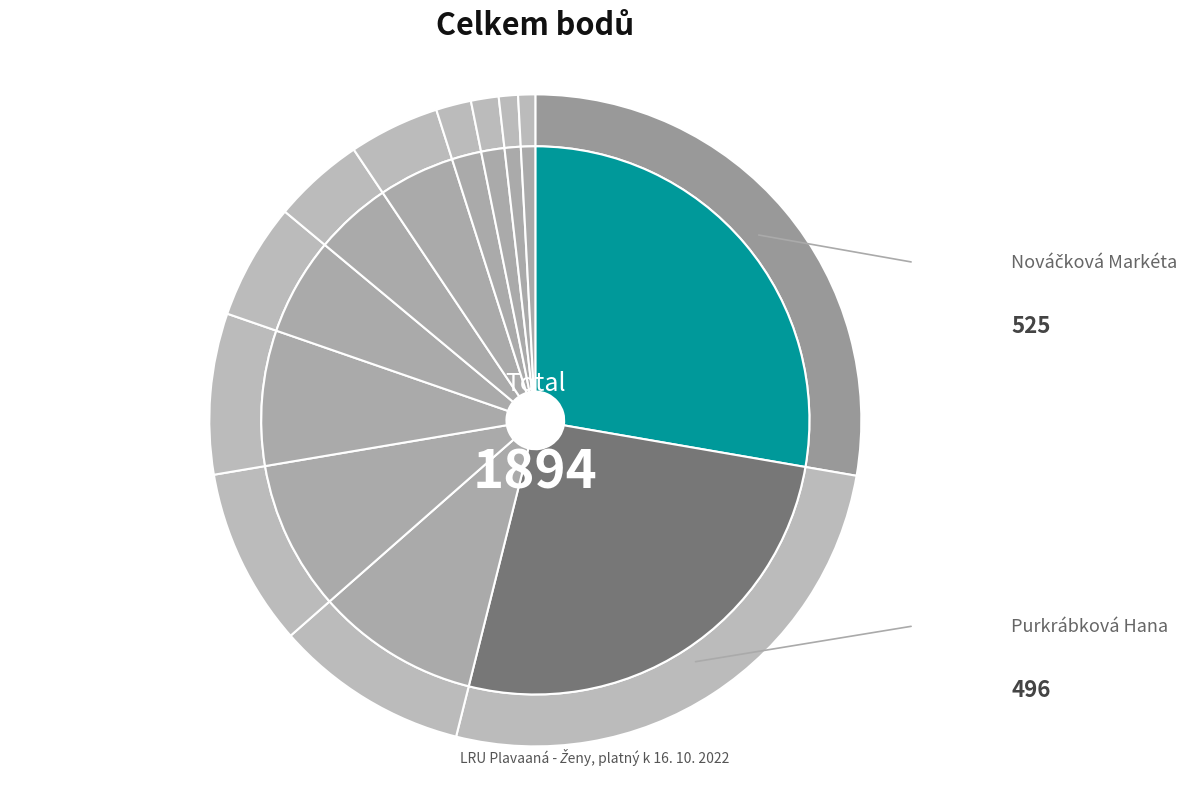

What is the smallest slice in the pie chart?

Mohyláková Tereza